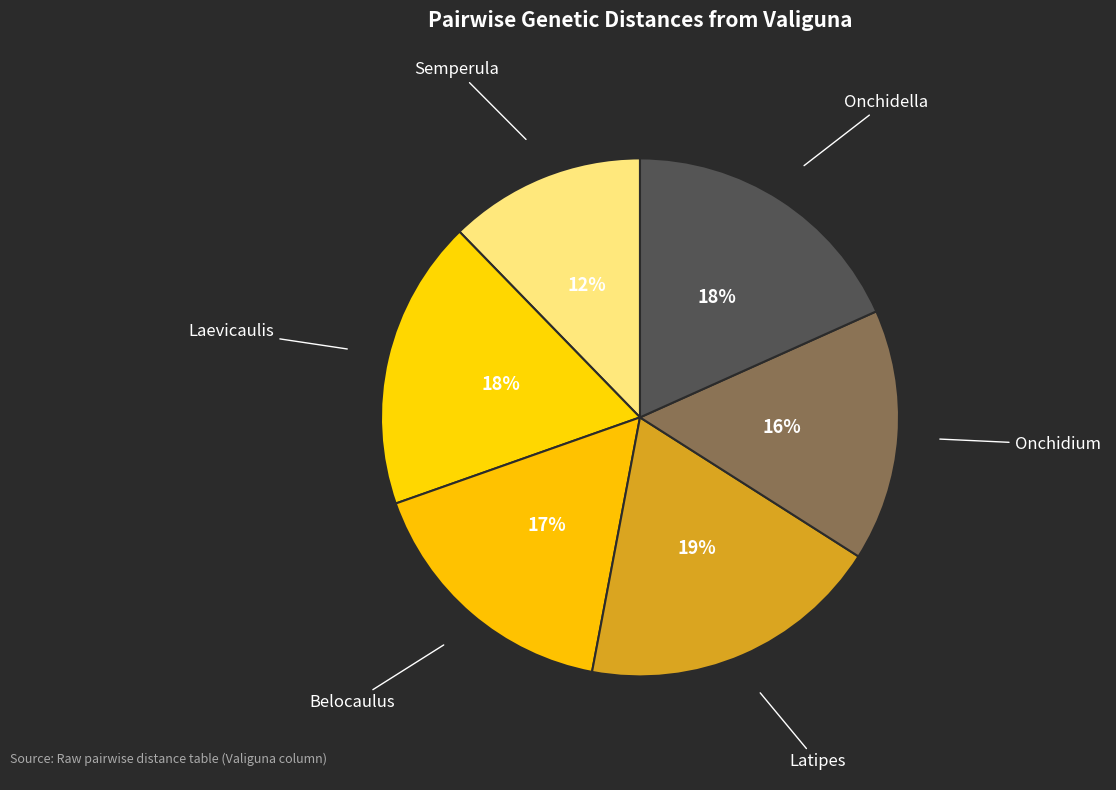

Count the number of slices in the pie.

6